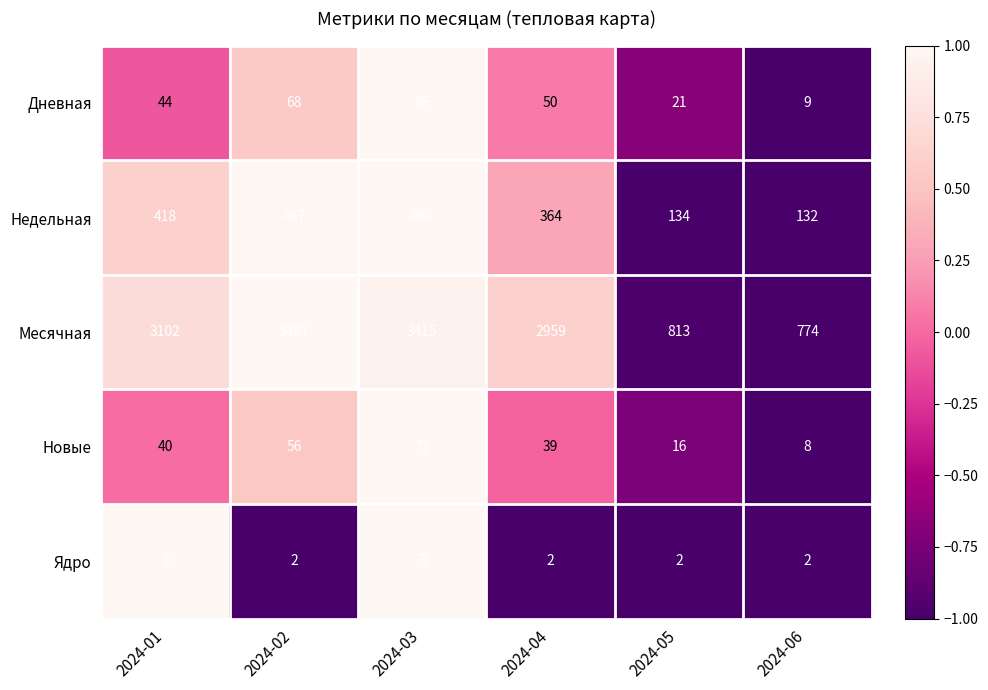

How many data points does each series have?

6